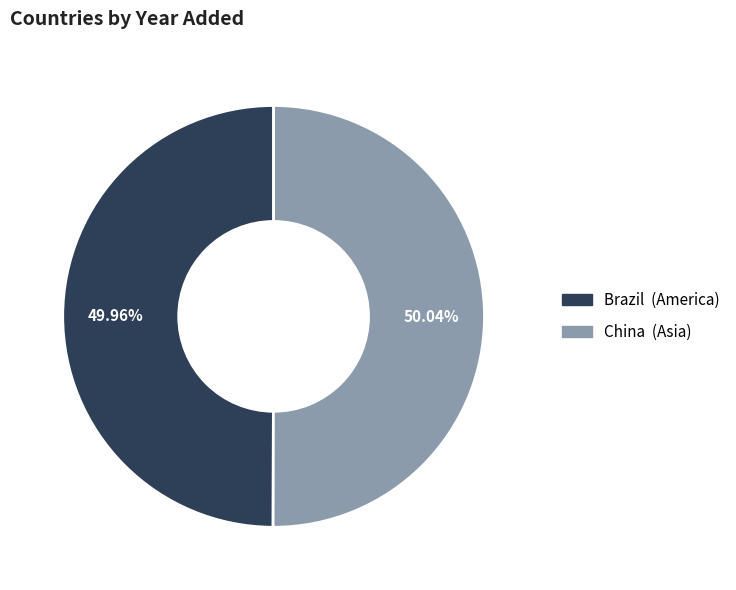

How many slices are in this pie chart?

2